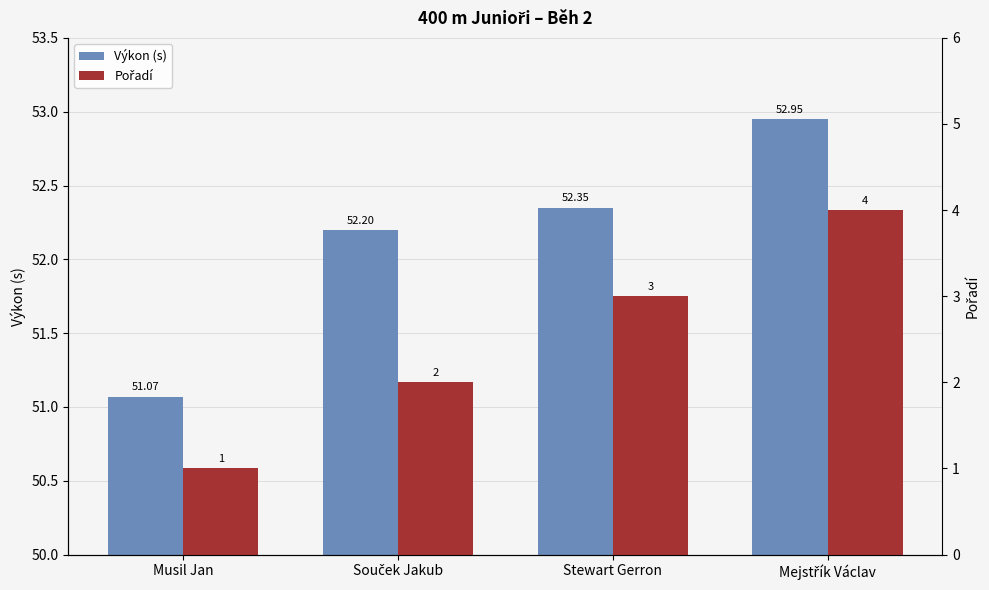

How many bars are there in each group?

2